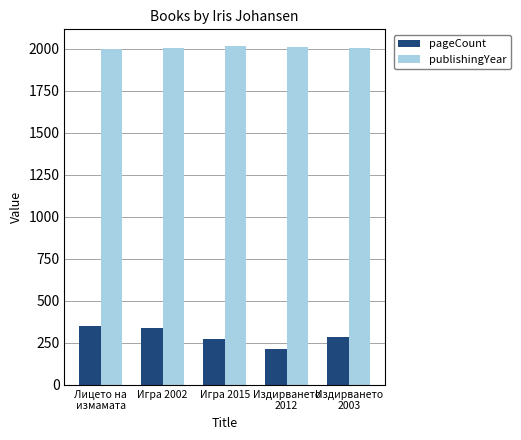

The value of publishingYear at Издирването
2012 is 2879. True or false?

False